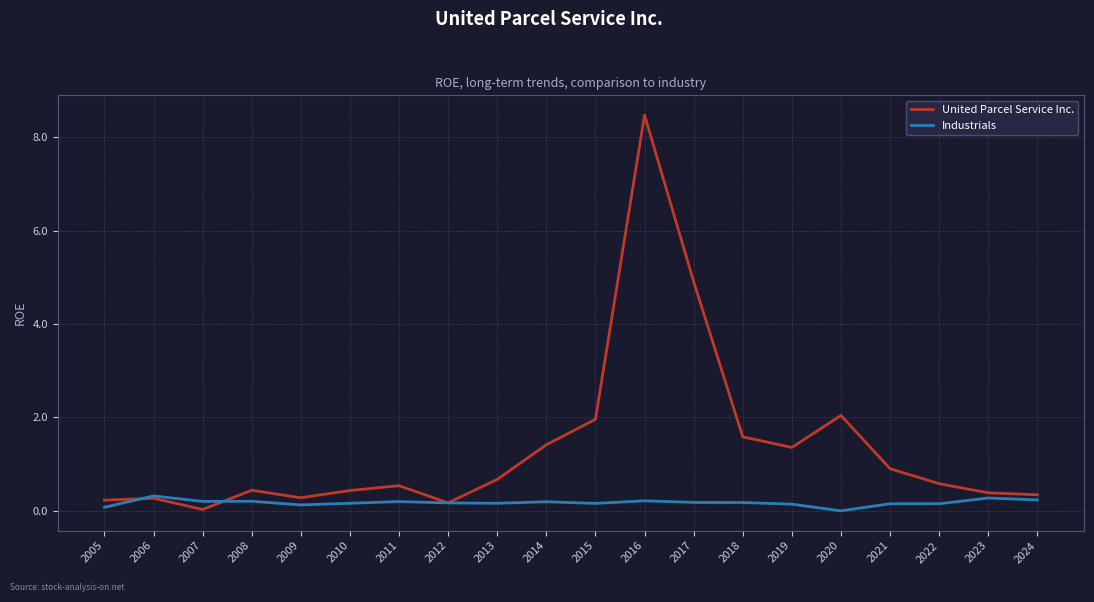

What is the highest value of the United Parcel Service Inc. series?

8.5